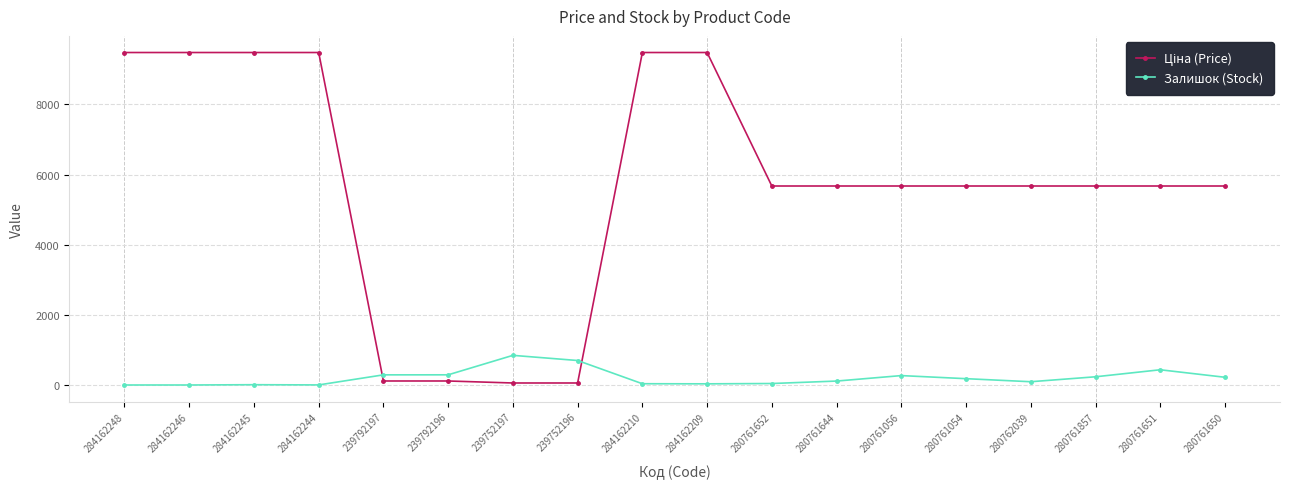

What is the maximum value shown in the chart?

9480.1